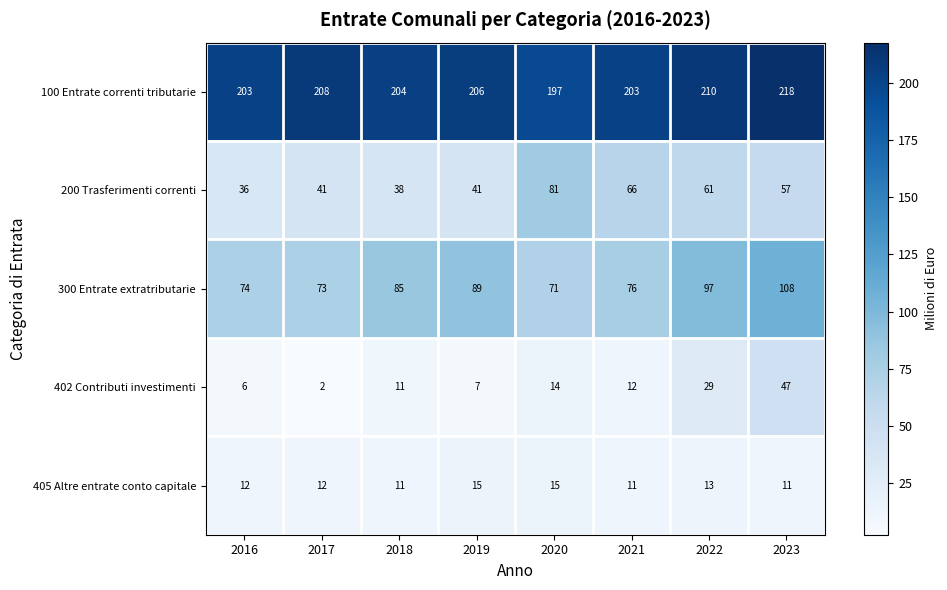

Between 2021 and 2023, which series saw the biggest shift?

402 Contributi investimenti